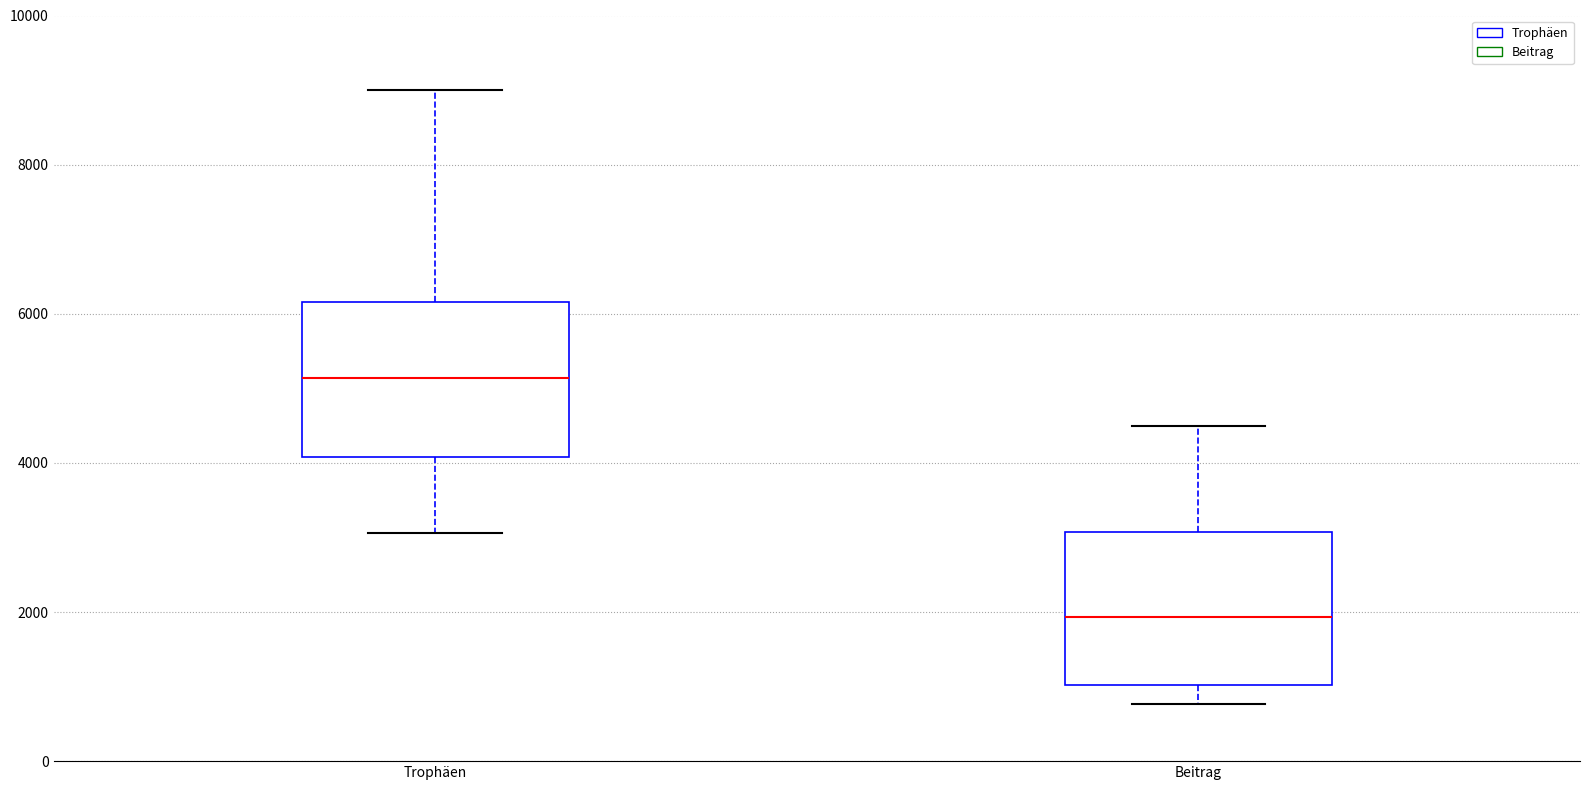

Which box has the lowest median line?

Beitrag